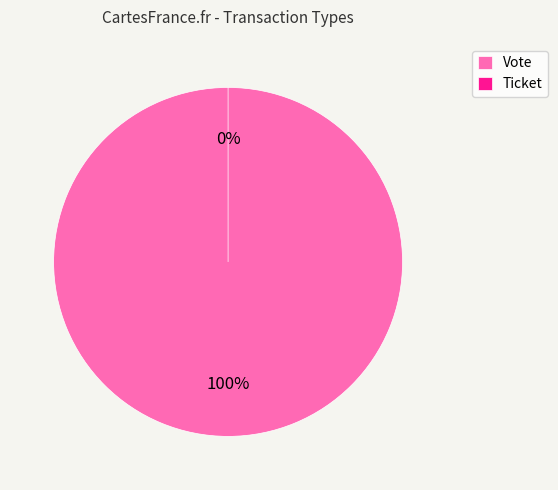

Which category accounts for the majority?

Vote